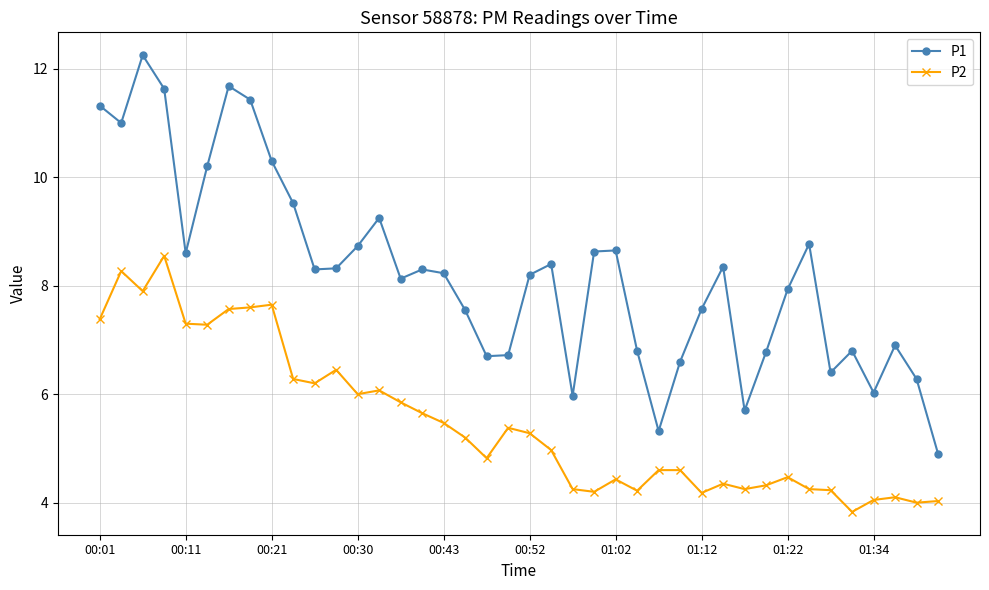

What is the sum of all P2 values?

219.5